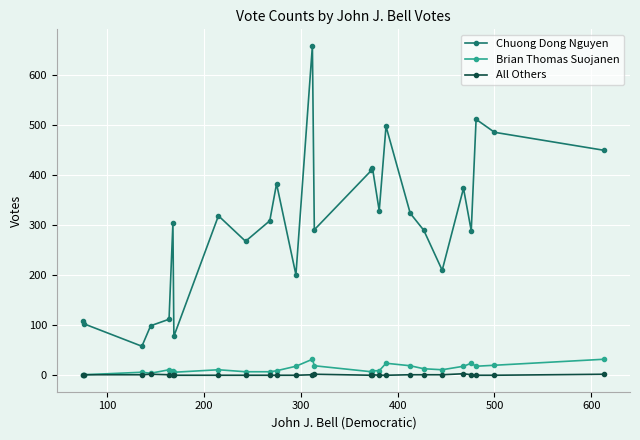

What is the difference between the second highest and minimum values in the Brian Thomas Suojanen series?

32